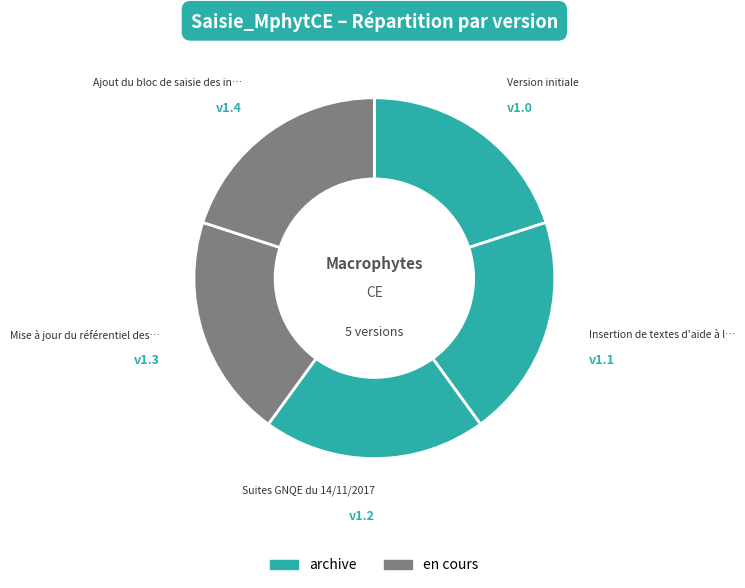

How many slices are in this pie chart?

5